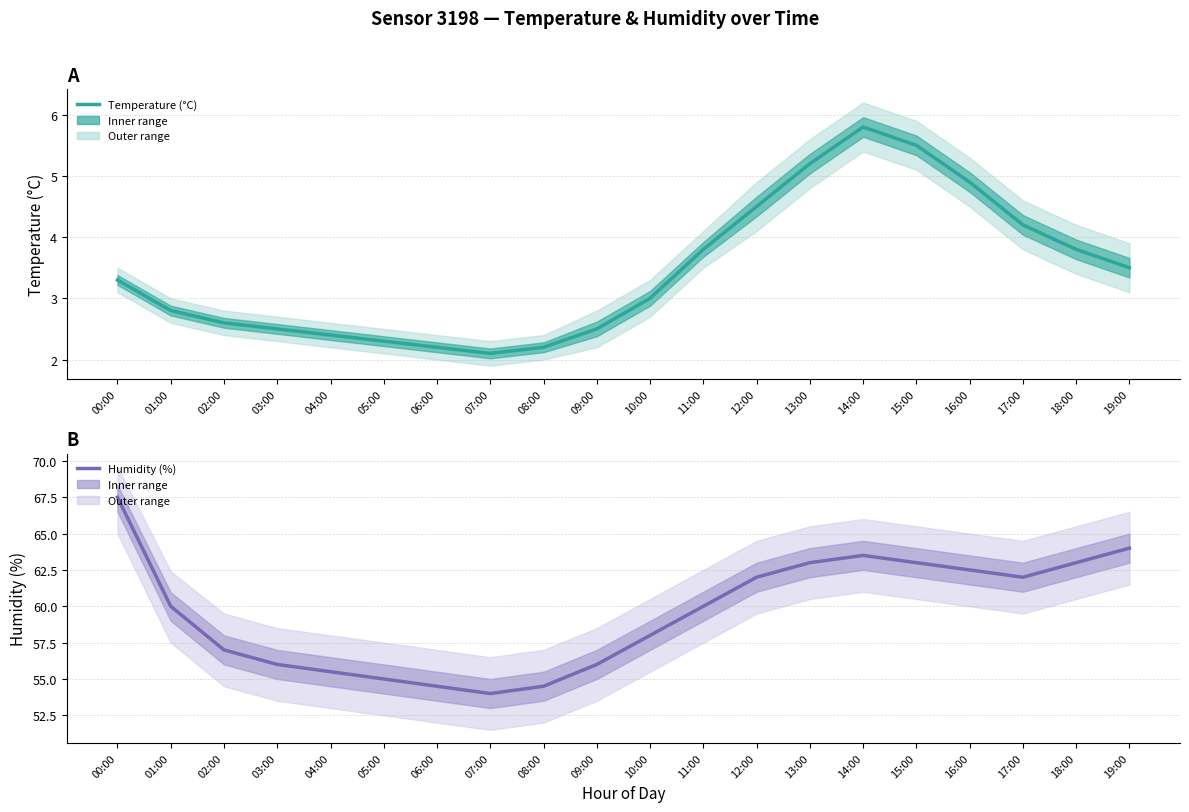

How many lines are shown in the chart?

2